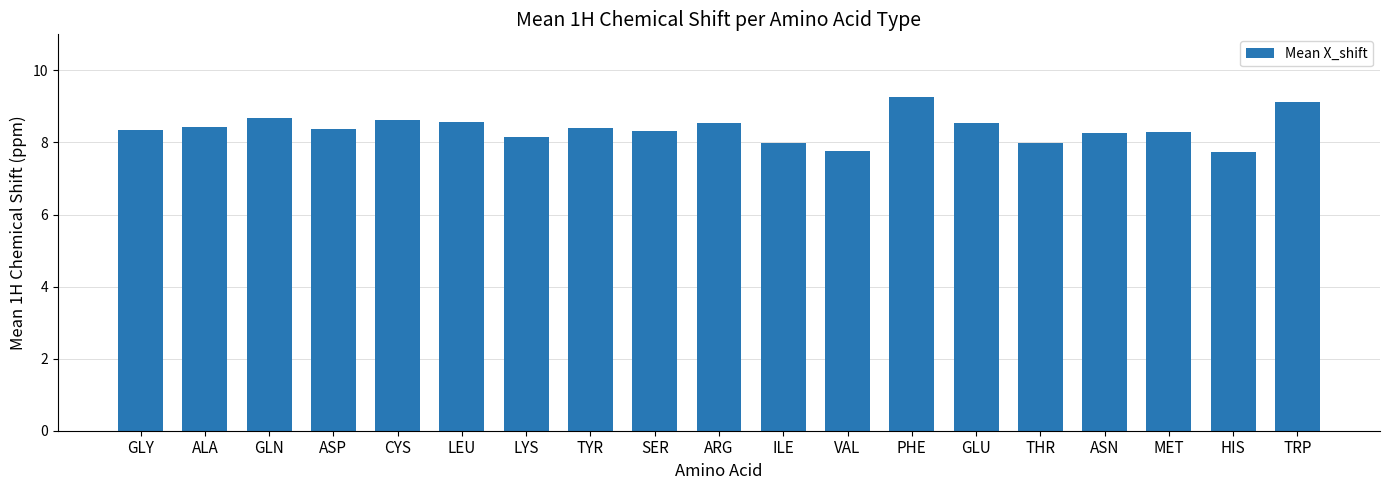

Does the chart contain stacked bars?

No